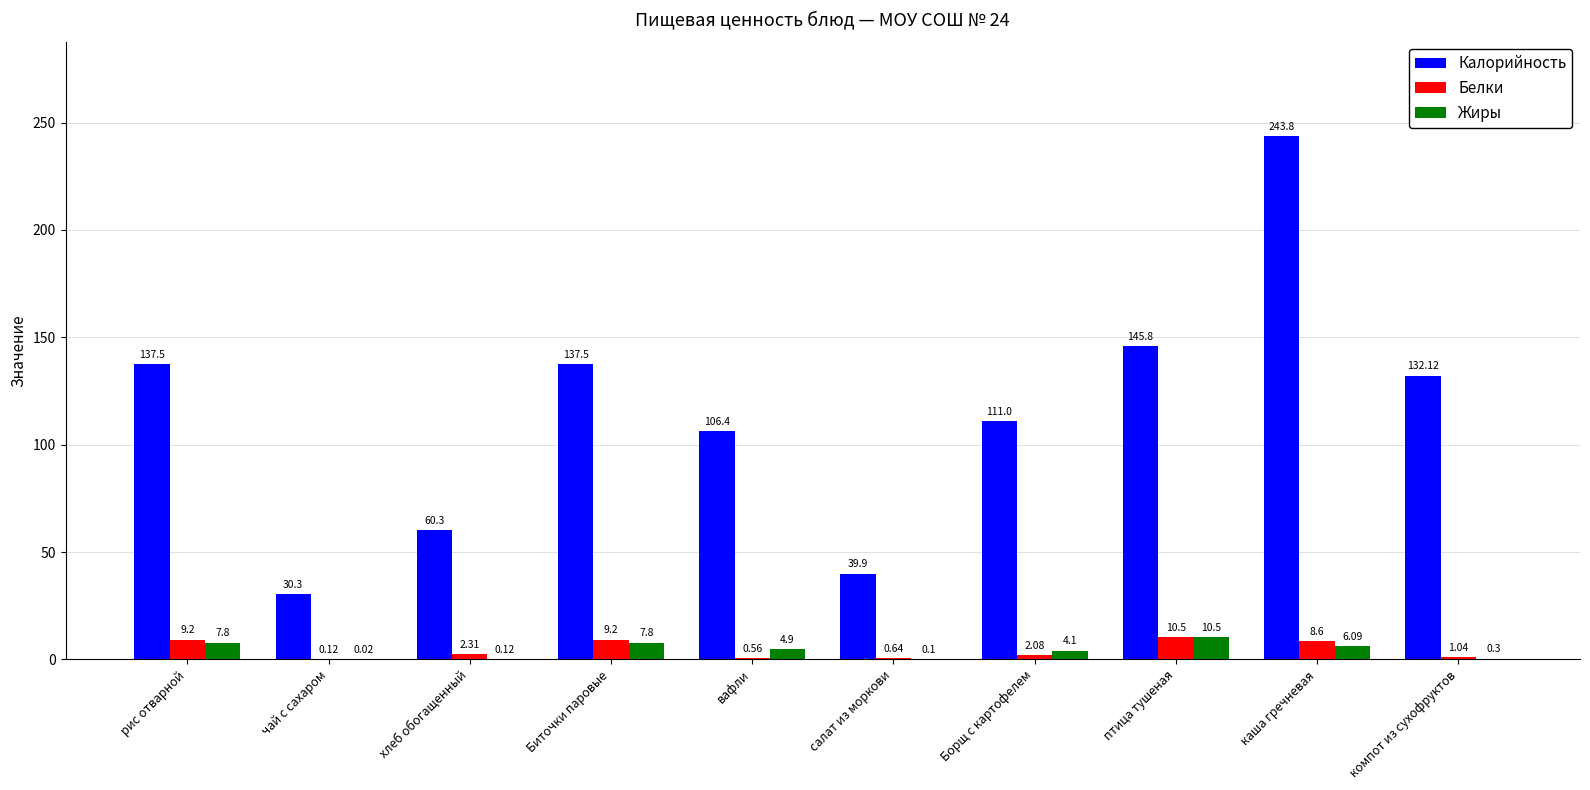

How many data points in Калорийность are above 132?

5